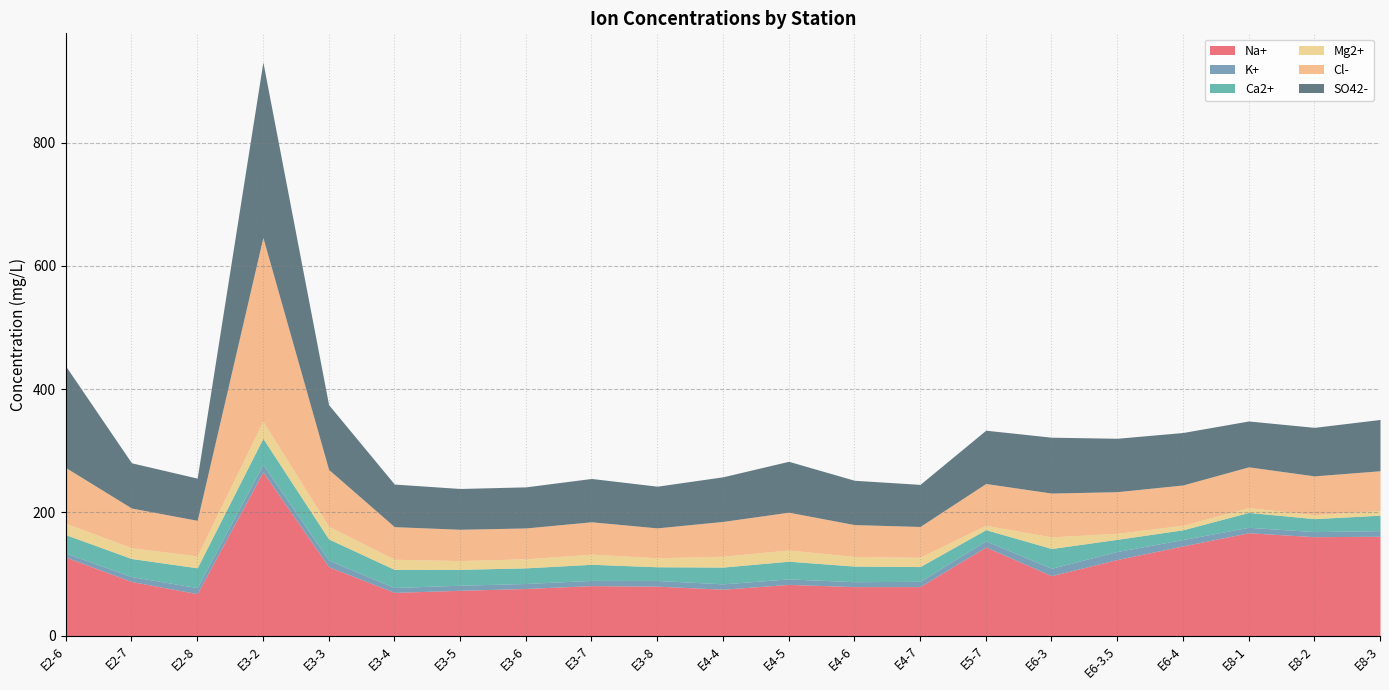

What is the sum of the SO42- values at E5-7 and E6-4?

171.6